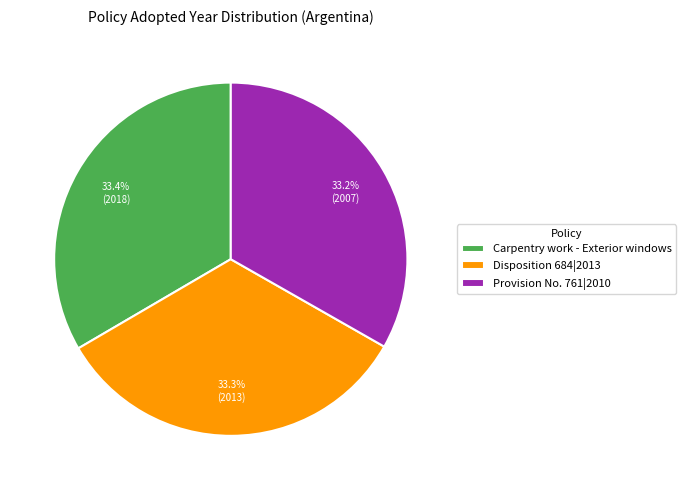

The Carpentry work - Exterior windows slice represents 33% of the pie. True or false?

True